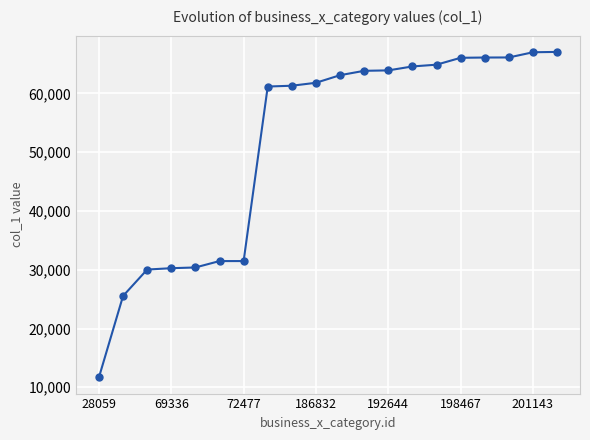

How many lines are shown in the chart?

1